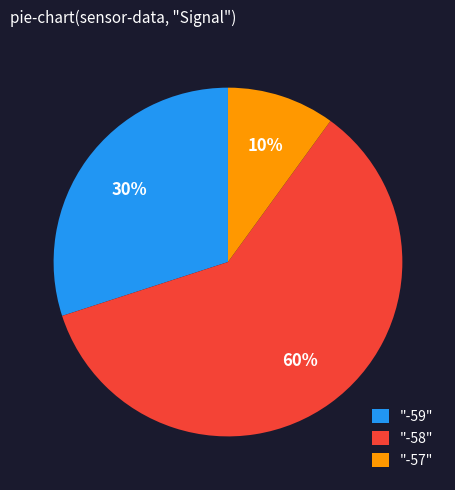

True or false: "-59" accounts for 37% of the total.

False